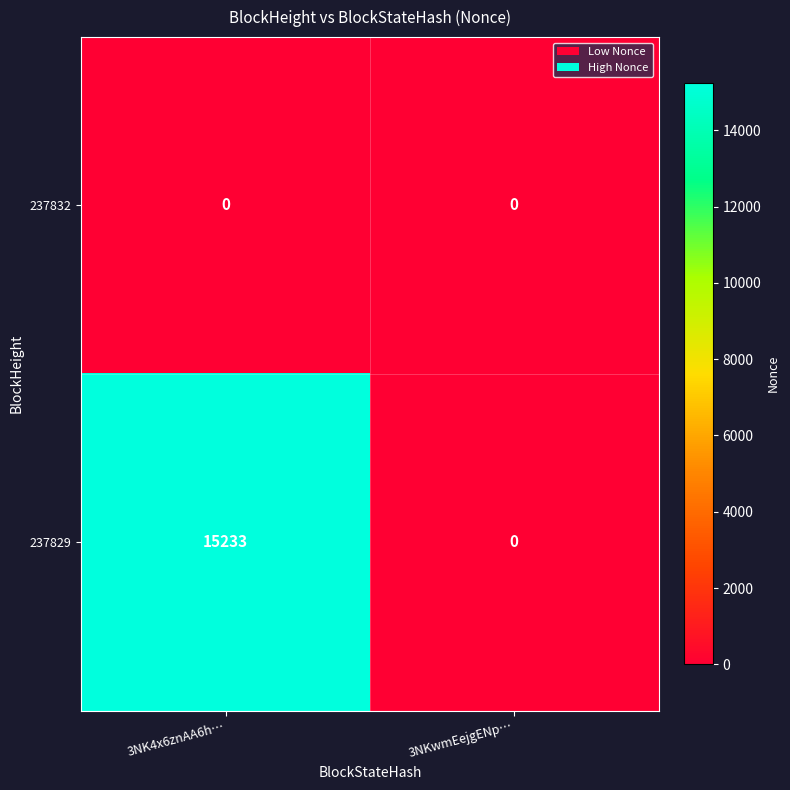

How many categories are shown in the chart?

2